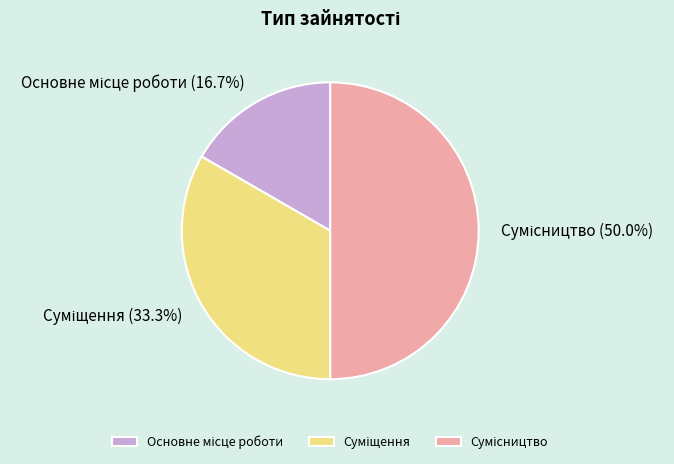

What percentage is the Основне місце роботи slice, to the nearest percent?

17%